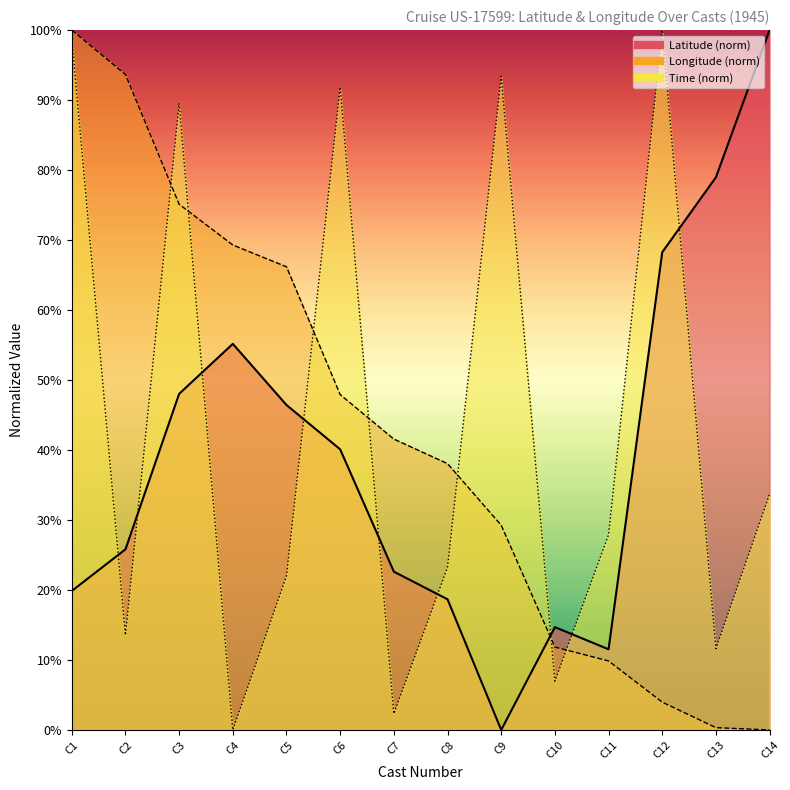

How many data points does each series have?

14